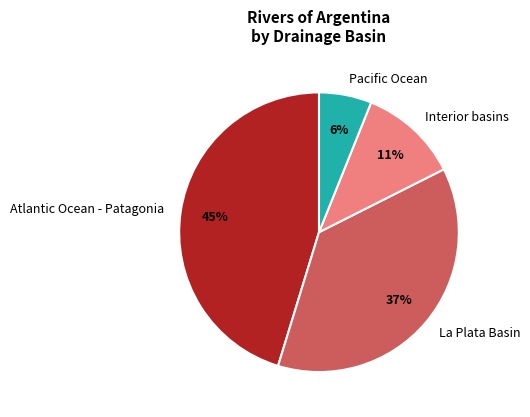

True or false: Interior basins accounts for 11% of the total.

True